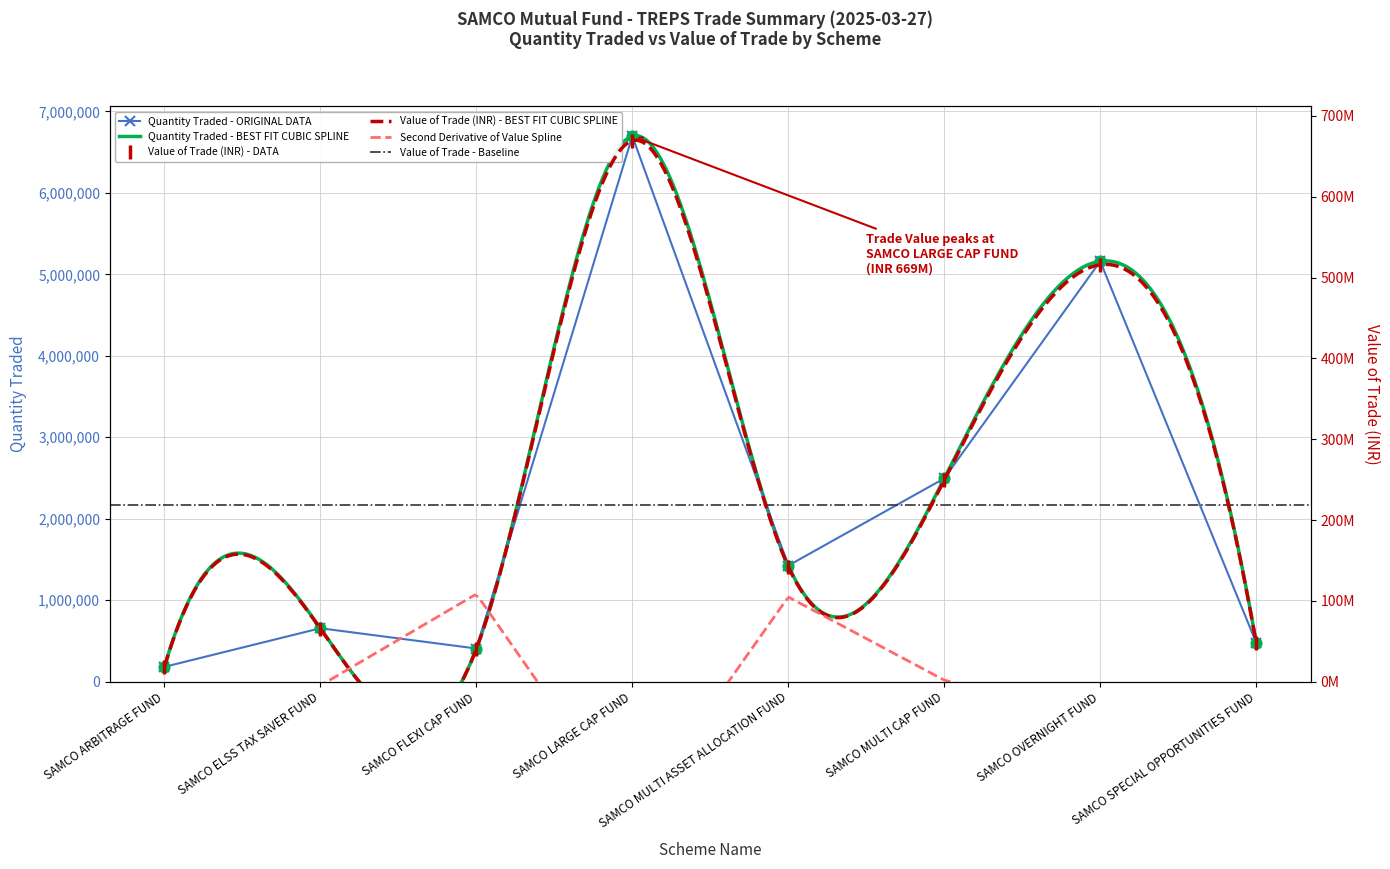

Which series reaches the maximum Y coordinate?

Quantity traded